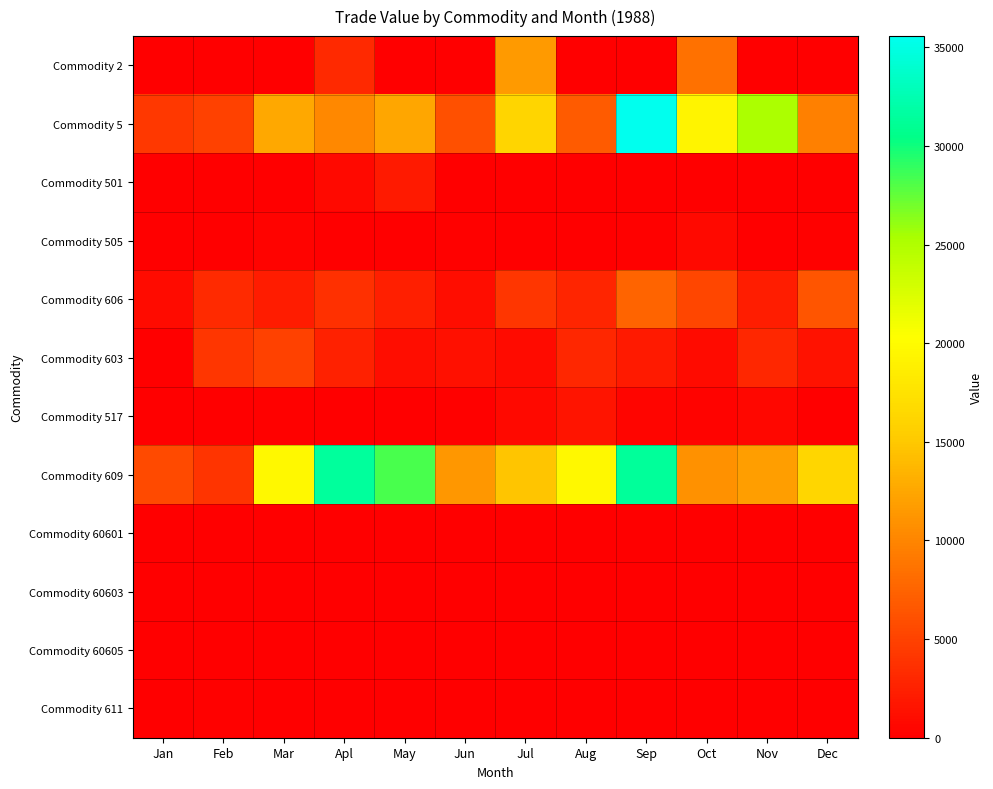

Which series has the largest total across all categories?

Commodity 609